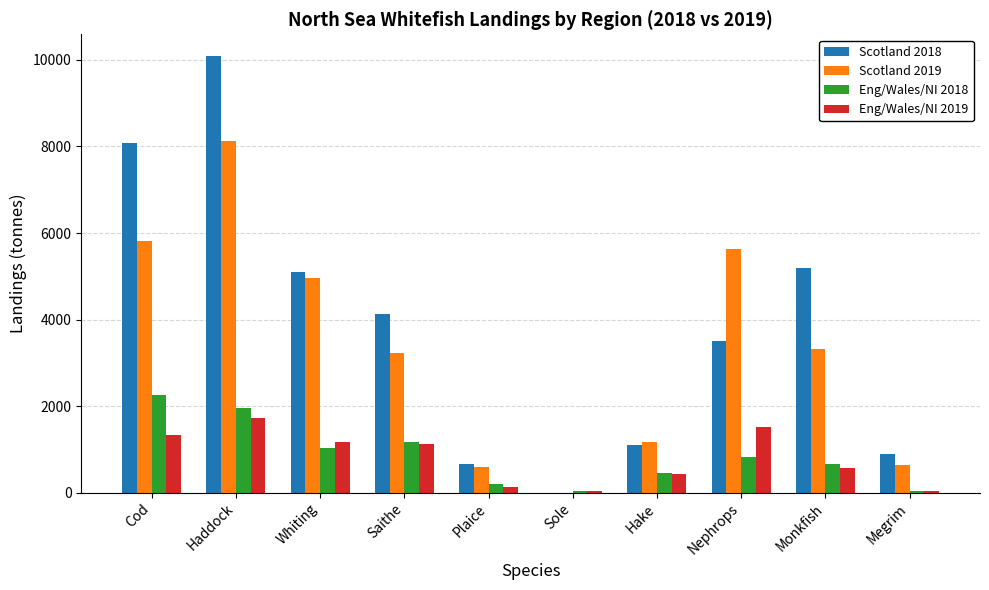

Read the Eng/Wales/NI 2018 value at Monkfish.

666.1